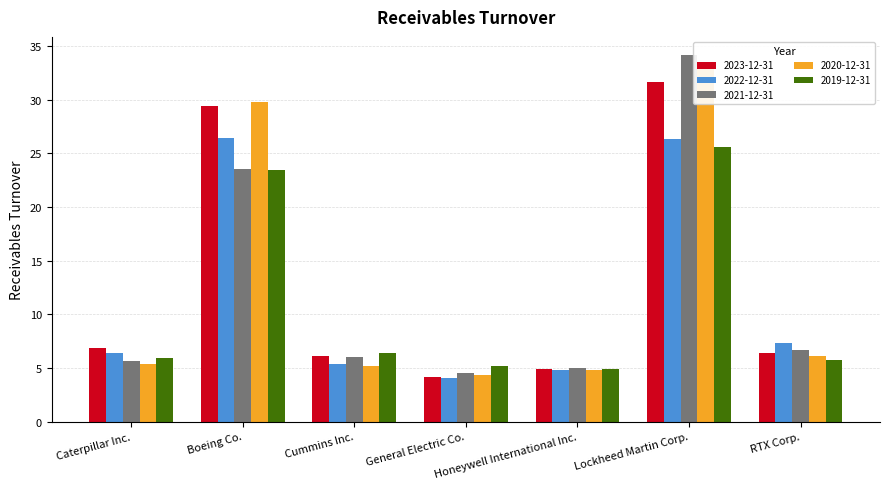

Is it true that 2023-12-31 equals 10.3 at RTX Corp.?

False